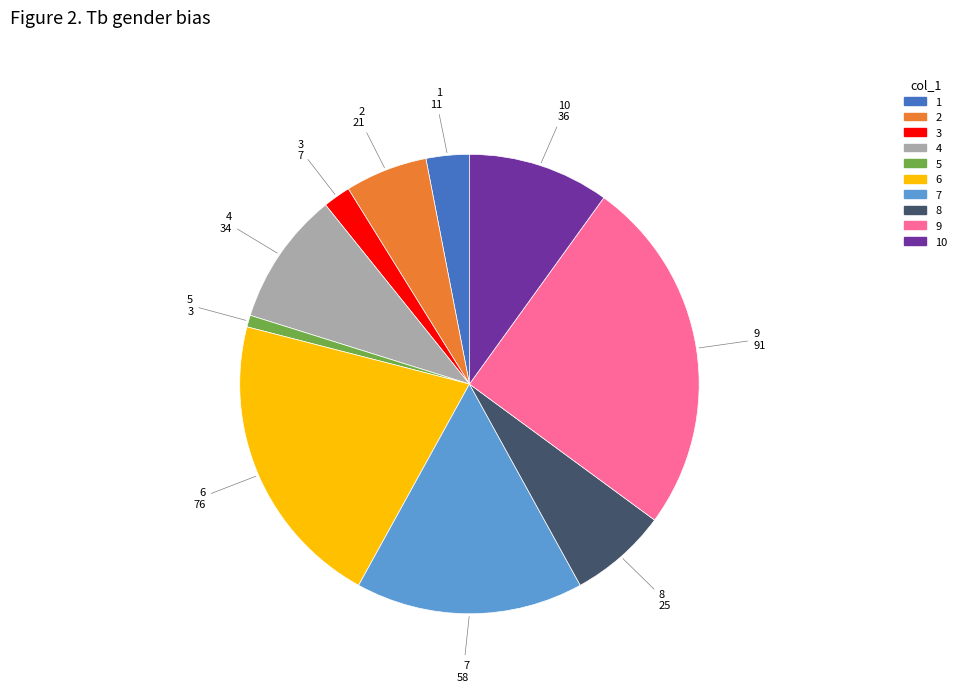

Do 4 and 8 together represent more than half of the pie?

No